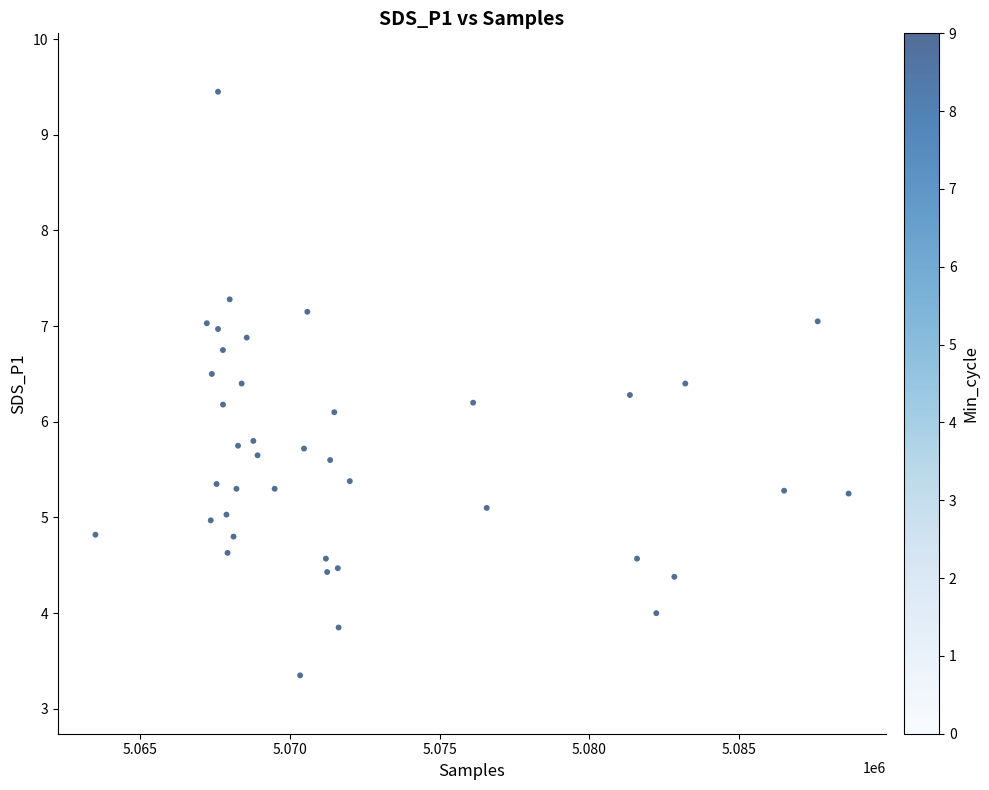

What Y value in the scatter plot is closest to 6?

6.1